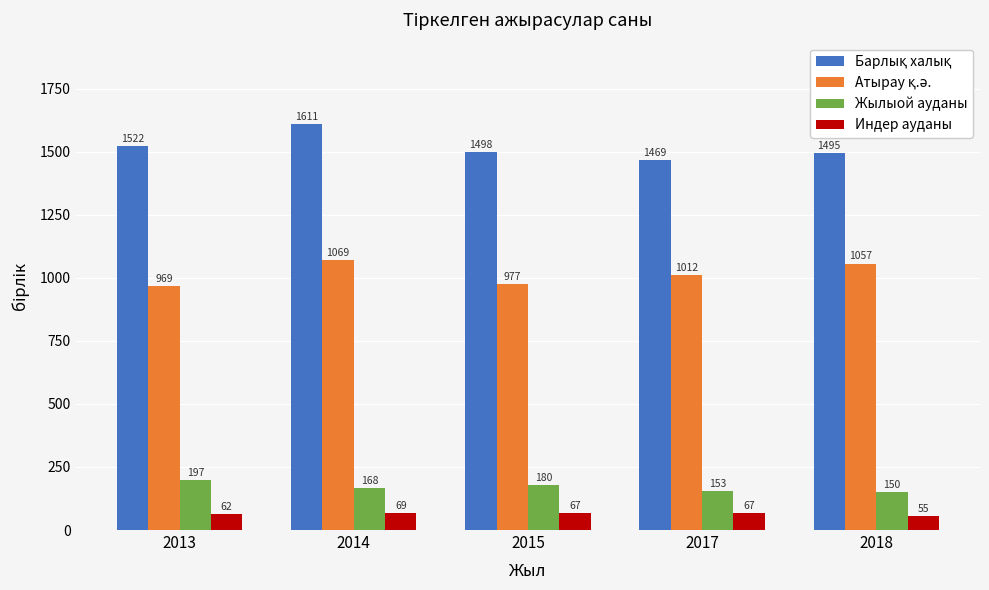

What is the total value across all series at 2017?

2701